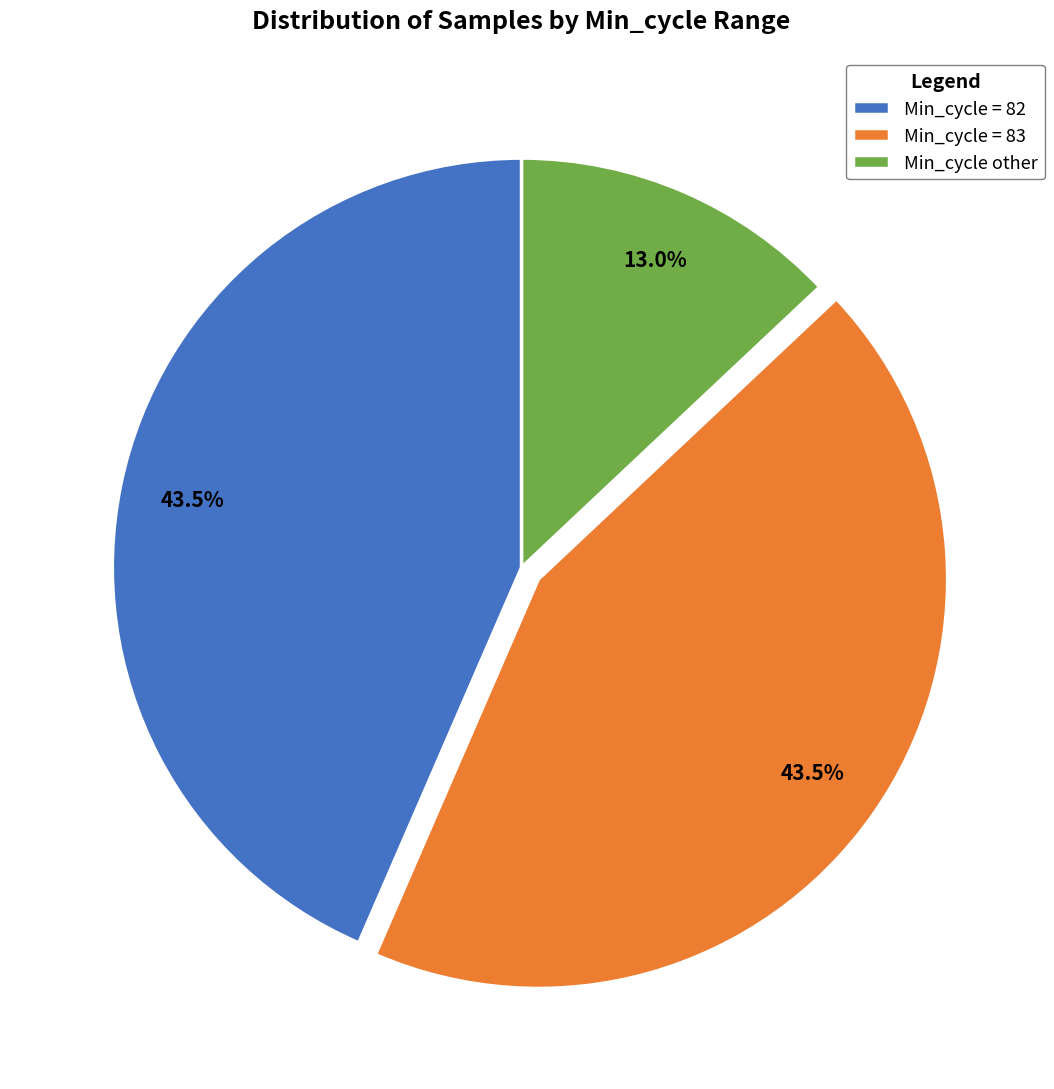

What is the ratio of the value at Min_cycle = 83 to the value at Min_cycle = 82?

1.0